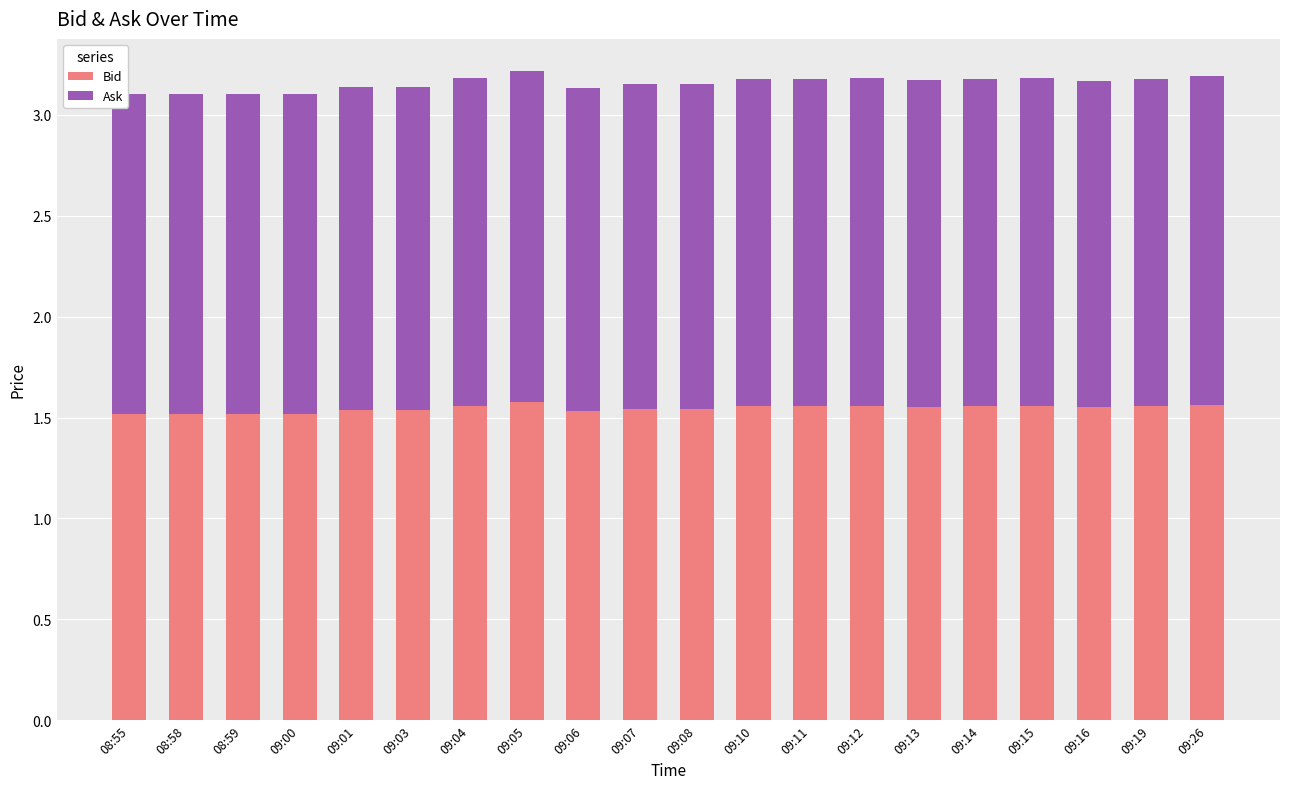

What is the total value across all series at 09:06?

3.1